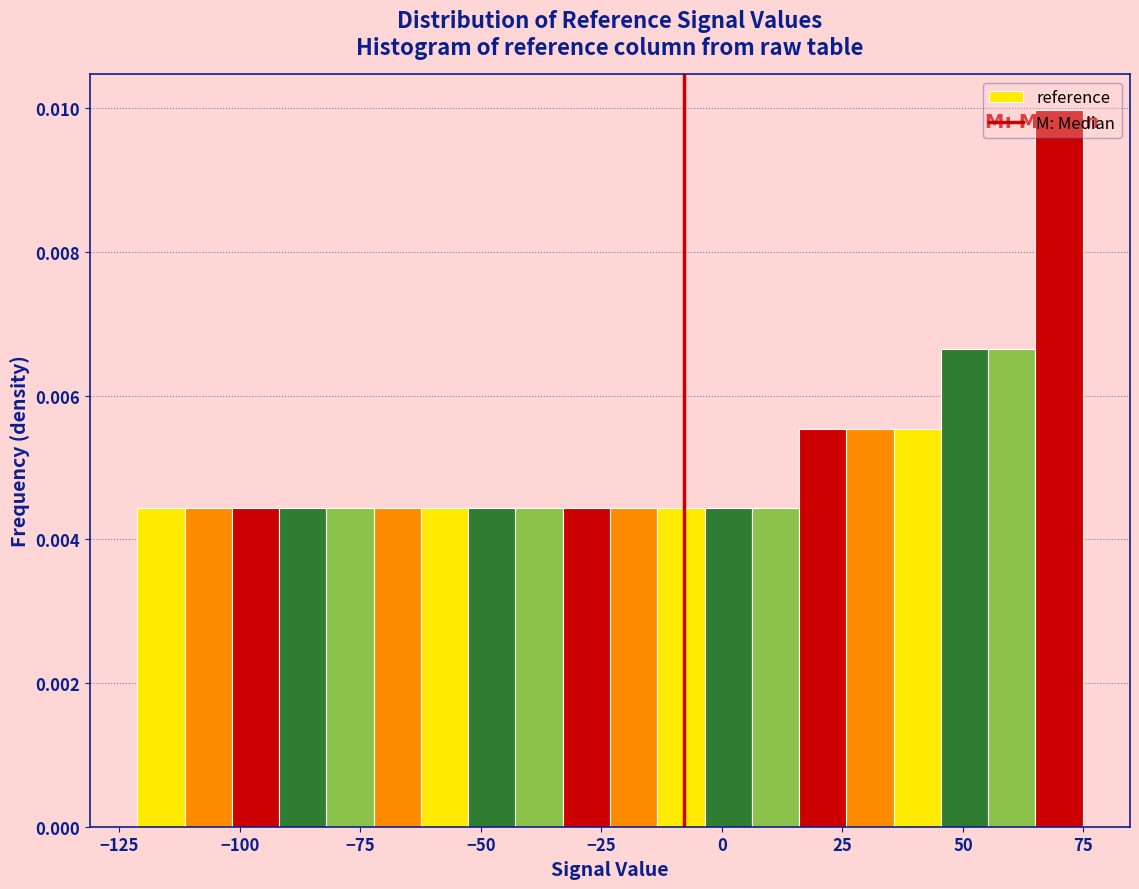

Around what value on the x-axis is the tallest bar? Give the approximate position of its centre, as read against the axis.

70